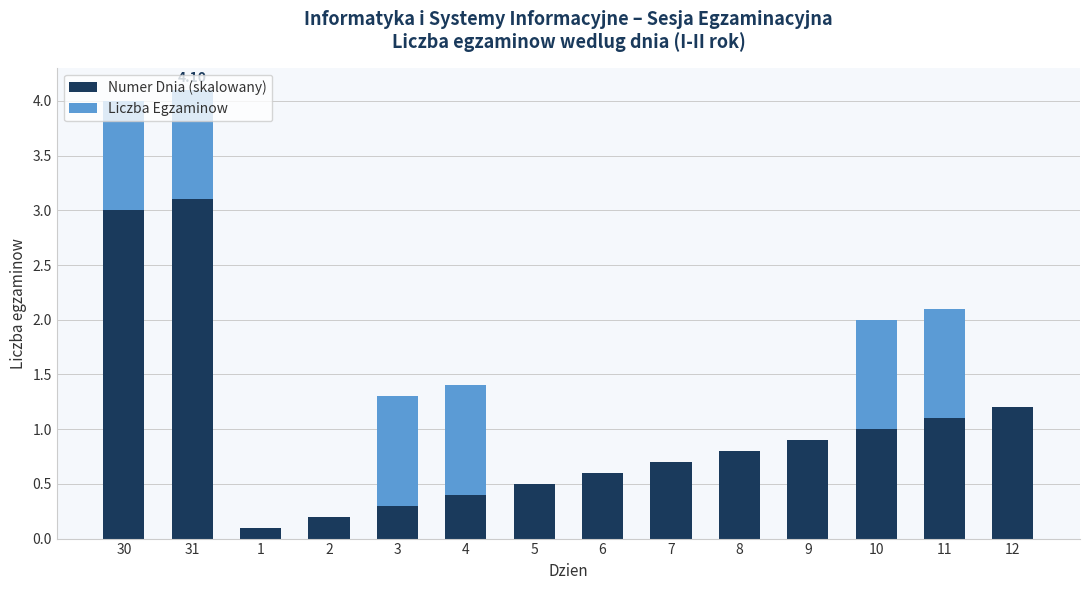

How many categories are shown in the chart?

14